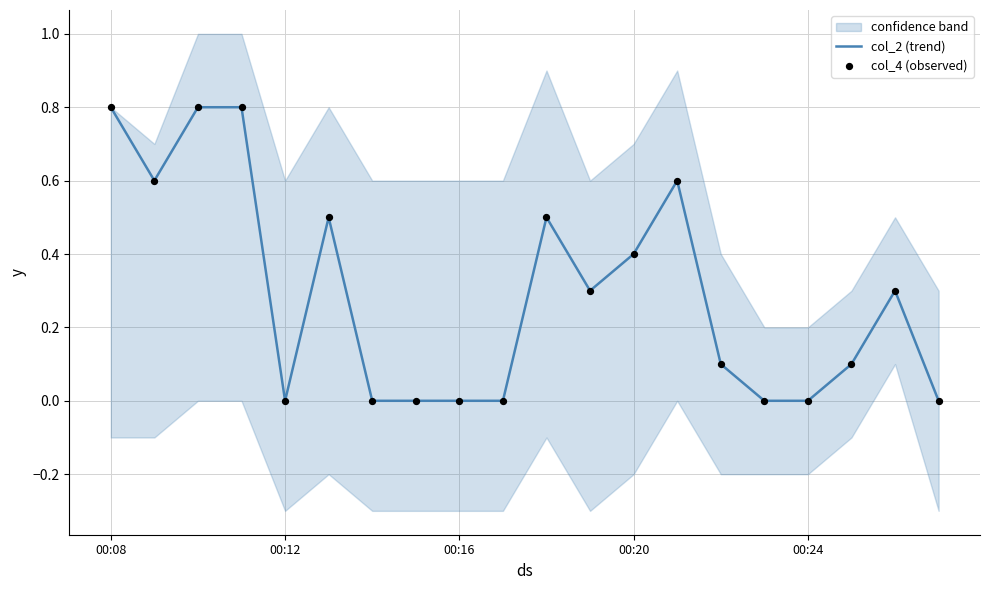

The value of col_2 (trend) at 00:20 is 0.4. True or false?

True